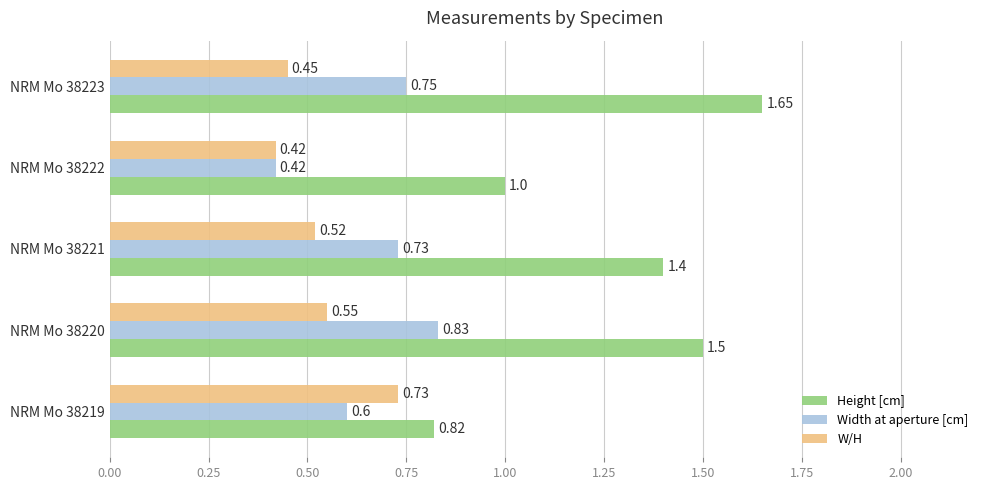

Rank the series by their maximum value, from lowest to highest.

W/H, Width at aperture [cm], Height [cm]